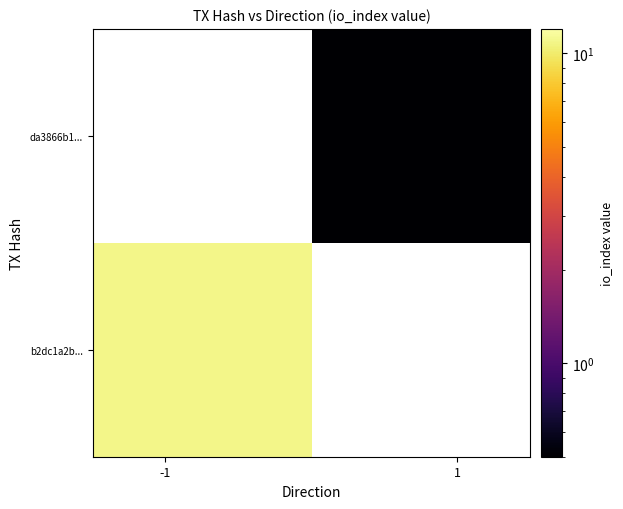

List the series in order of their overall mean, highest first.

b2dc1a2b..., da3866b1...